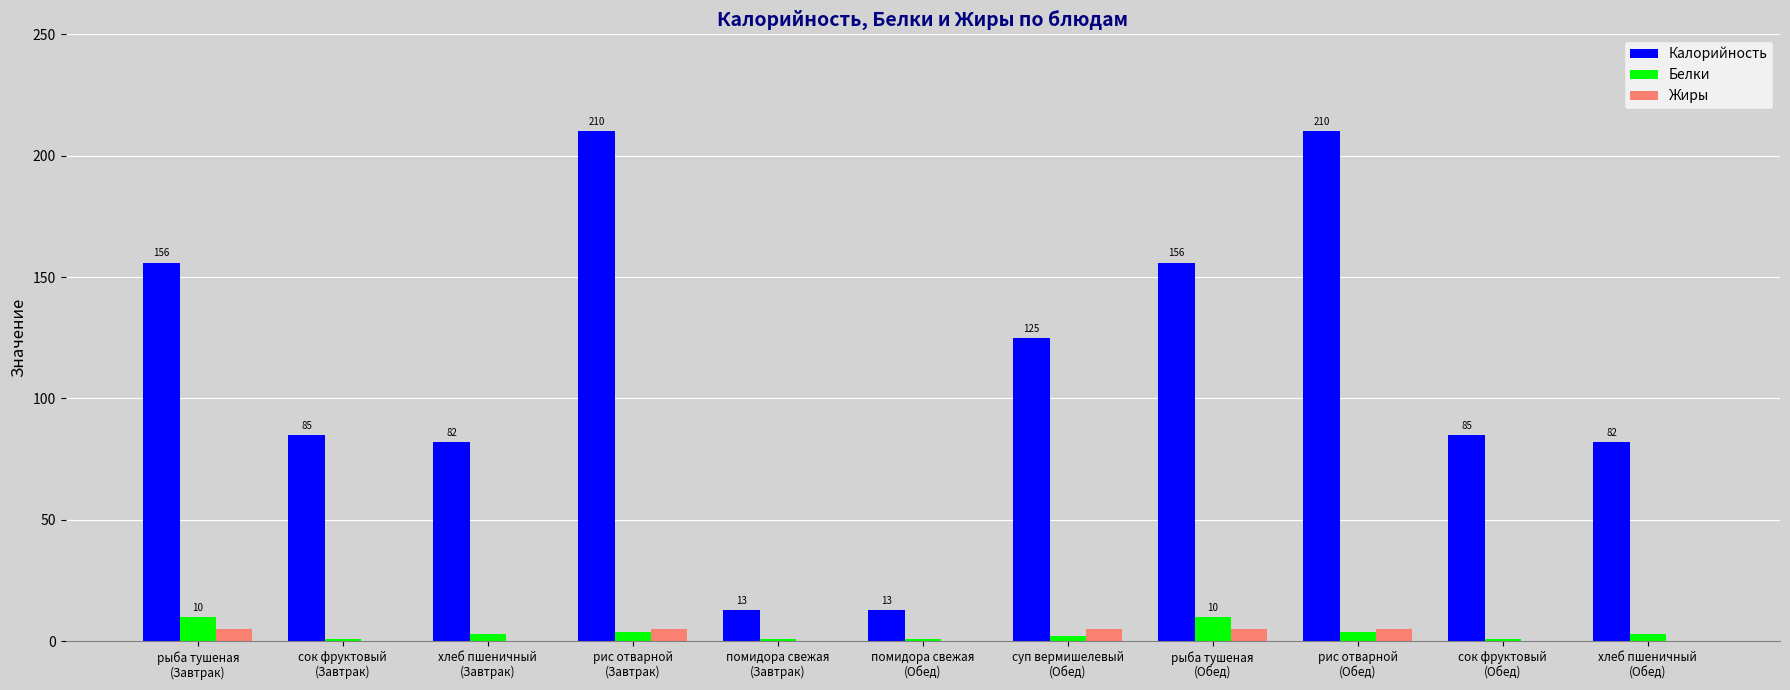

What is the average value of the Белки series?

3.6